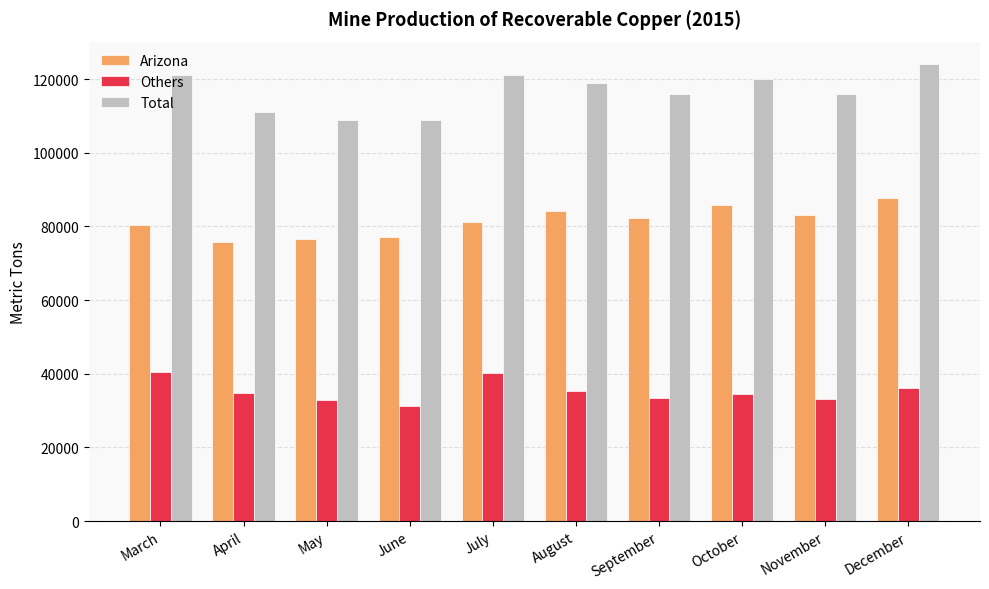

The Total series shows 124000 at December. True or false?

True